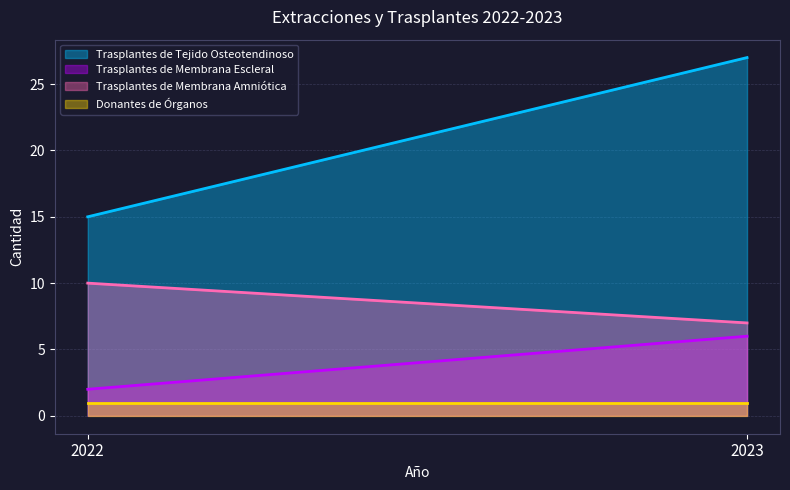

What is the sum of all Trasplantes de Tejido Osteotendinoso values?

42